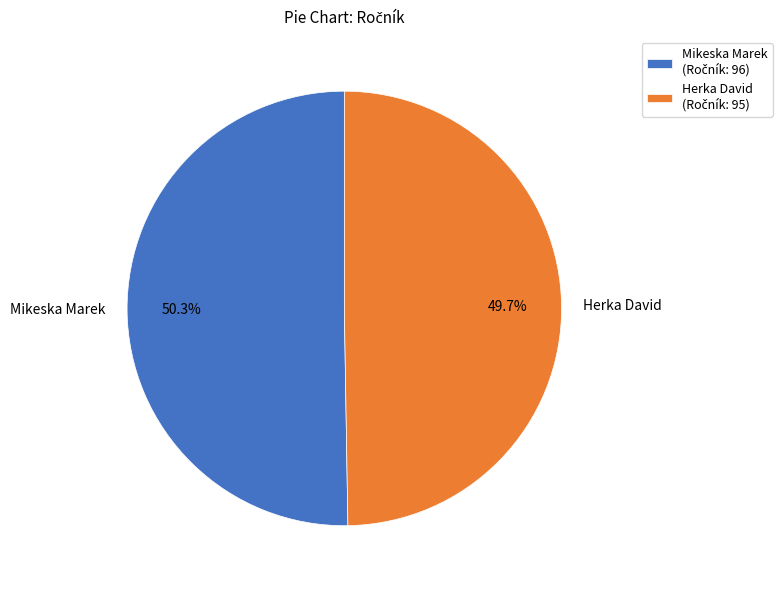

Is there a majority slice in this chart?

Yes